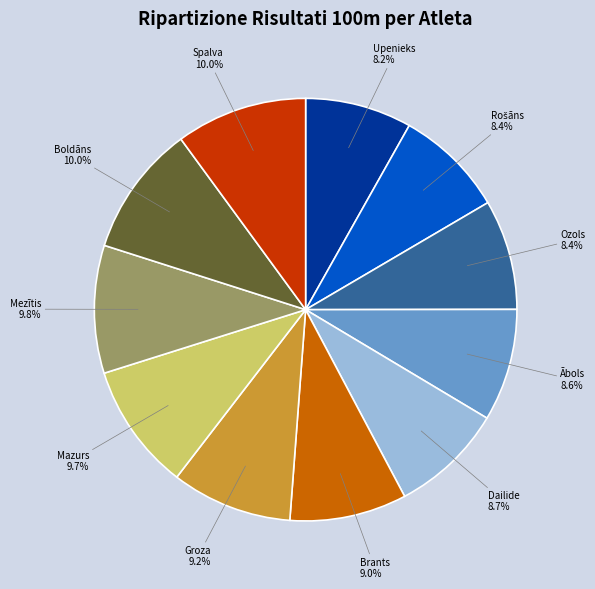

Count the number of slices in the pie.

11